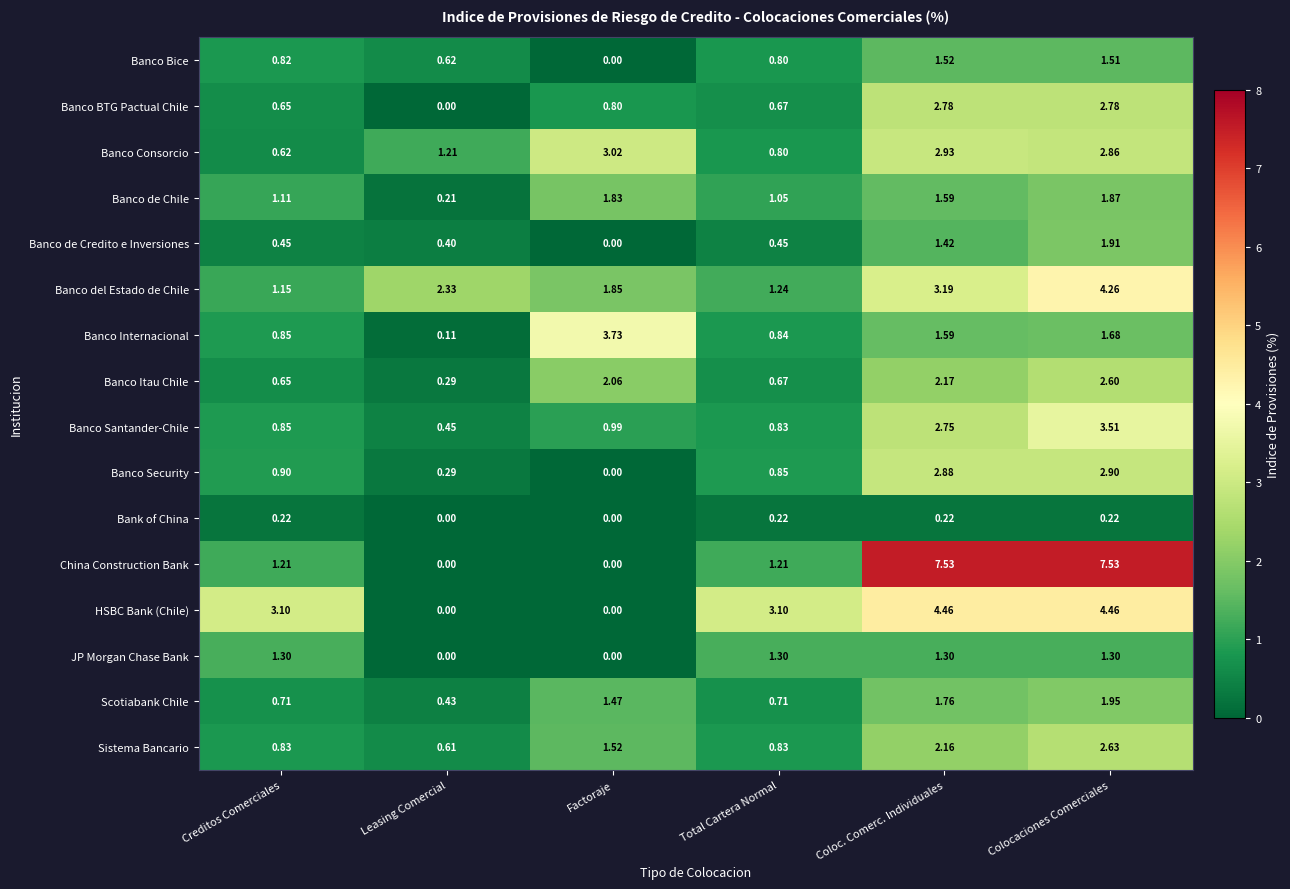

At which label is Banco Santander-Chile closest to 1?

Factoraje